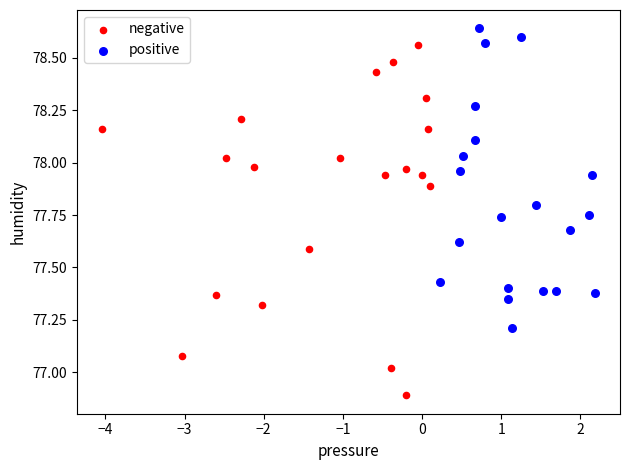

Which series has the widest spread of Y values?

negative